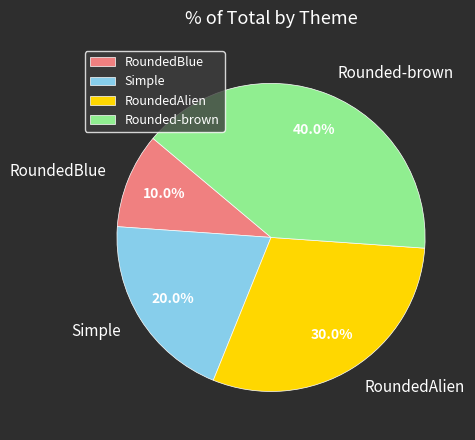

The Simple slice represents 20% of the pie. True or false?

True